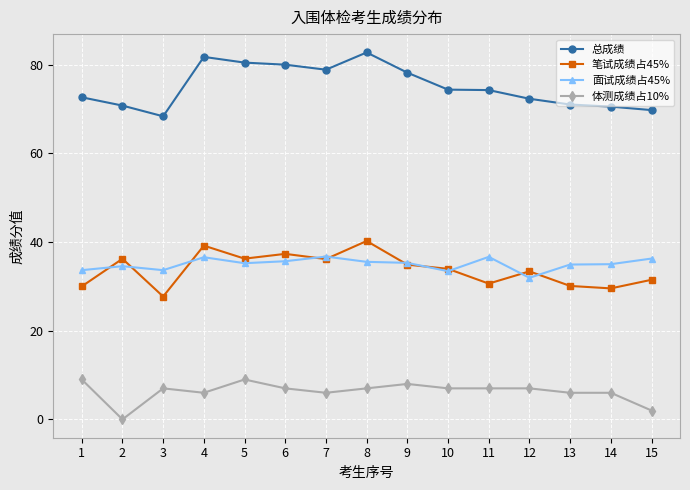

Where do 笔试成绩占45% and 面试成绩占45% first cross each other?

1 and 2